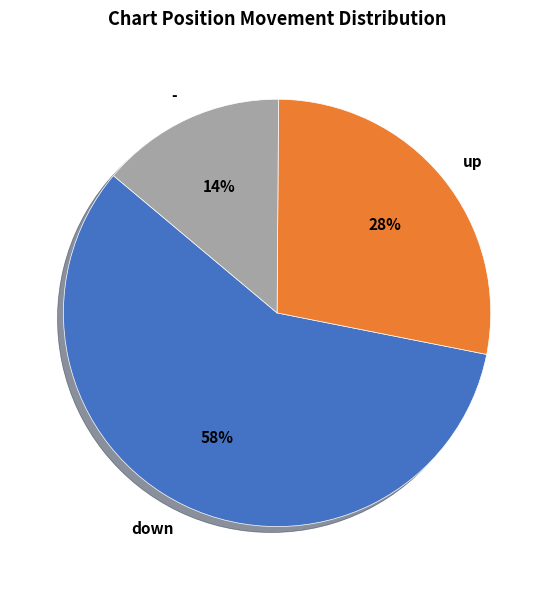

Rank the categories by value from highest to lowest.

down, up, -